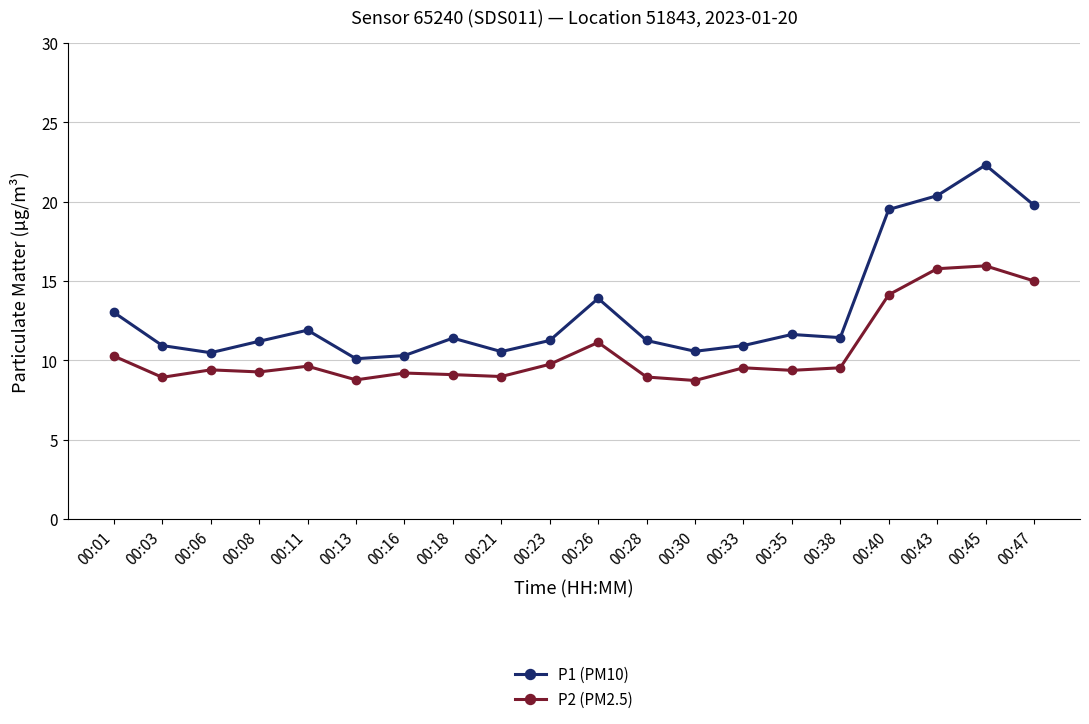

Rank the series at 00:40 from highest to lowest value.

P1 (PM10), P2 (PM2.5)